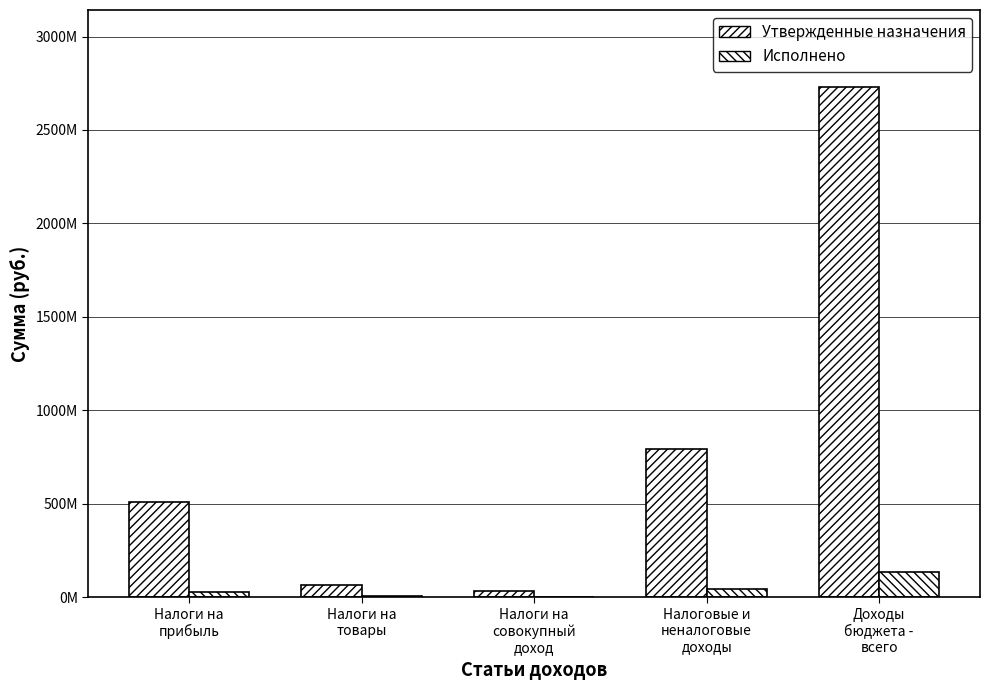

Does the chart contain stacked bars?

No